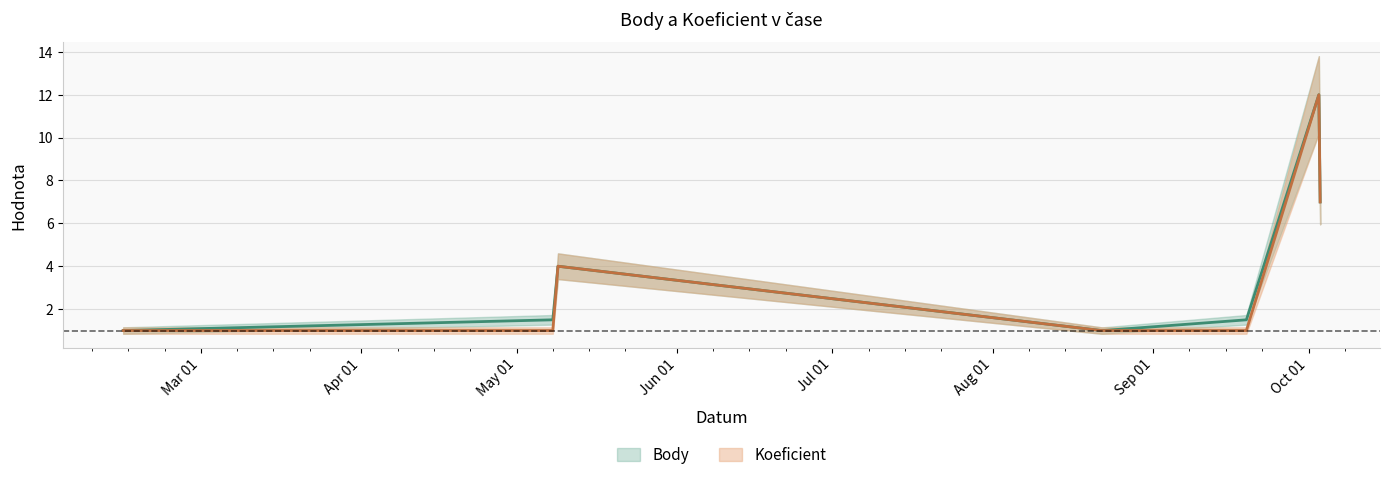

Read the Koeficient value at 2015-02-14.

1.0